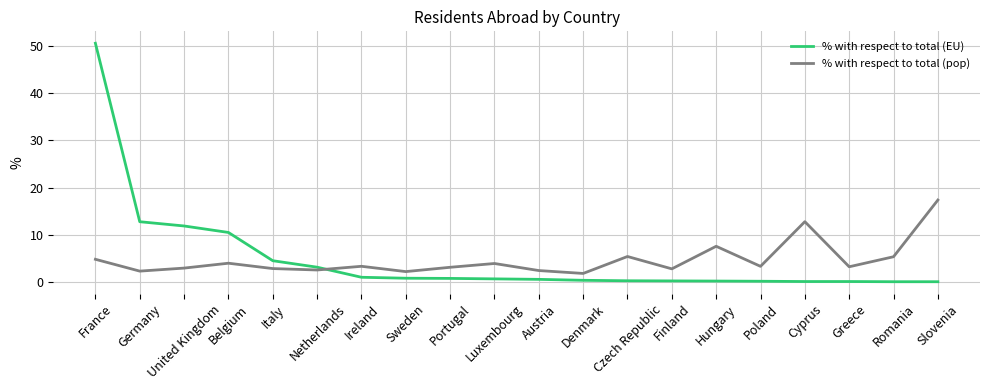

What position from the right is Germany?

19